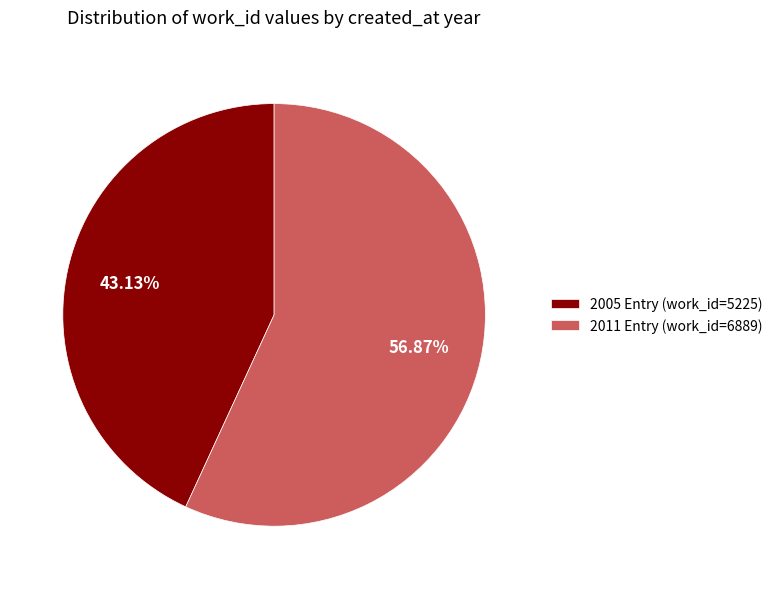

Do 2011 Entry (work_id=6889) and 2005 Entry (work_id=5225) together represent more than half of the pie?

Yes